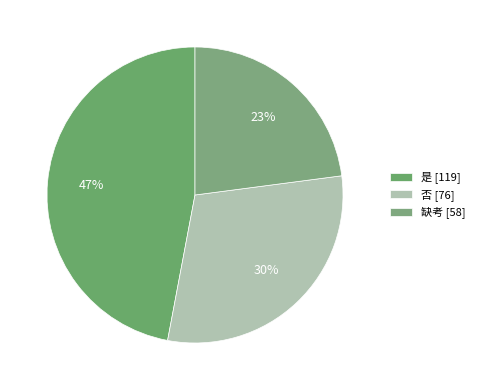

What is the largest slice in the pie chart?

是